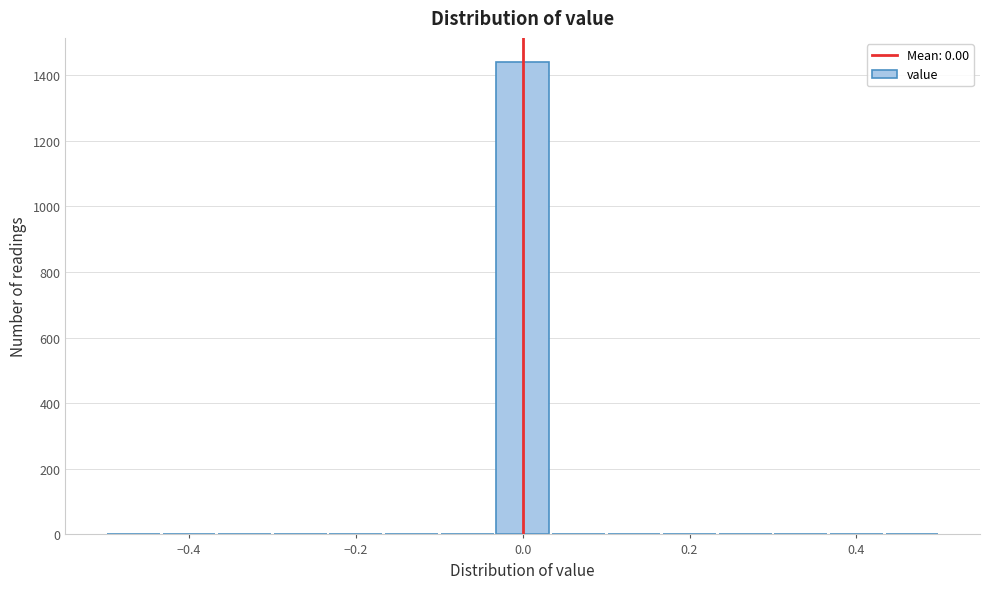

Read against the x-axis, roughly where is the centre of the tallest bar?

0.00